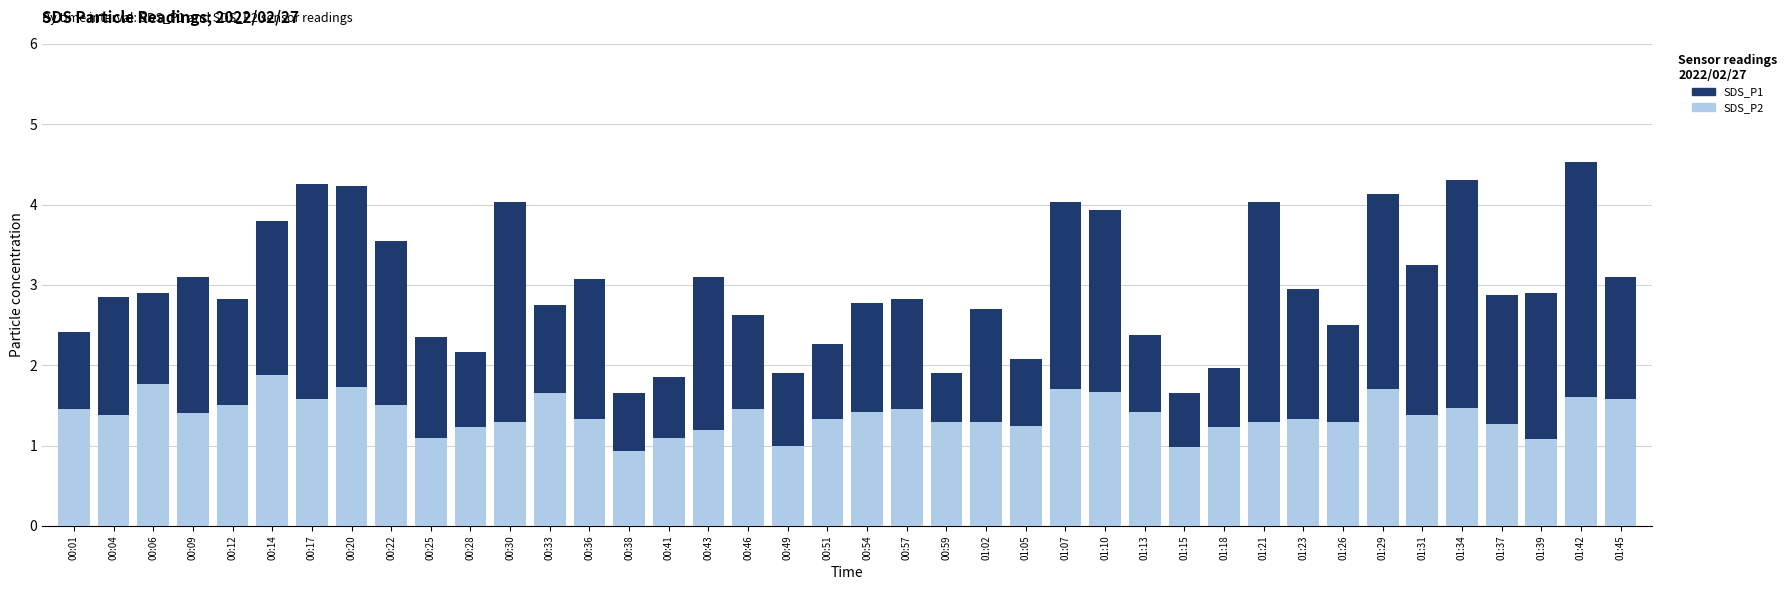

At which category does the chart reach its minimum across all series?

00:38